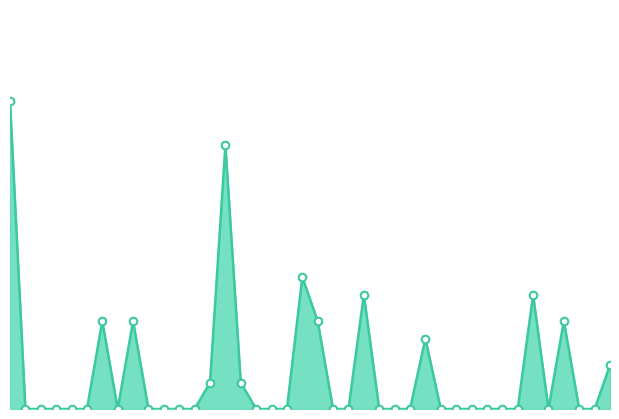

How many lines are shown in the chart?

1